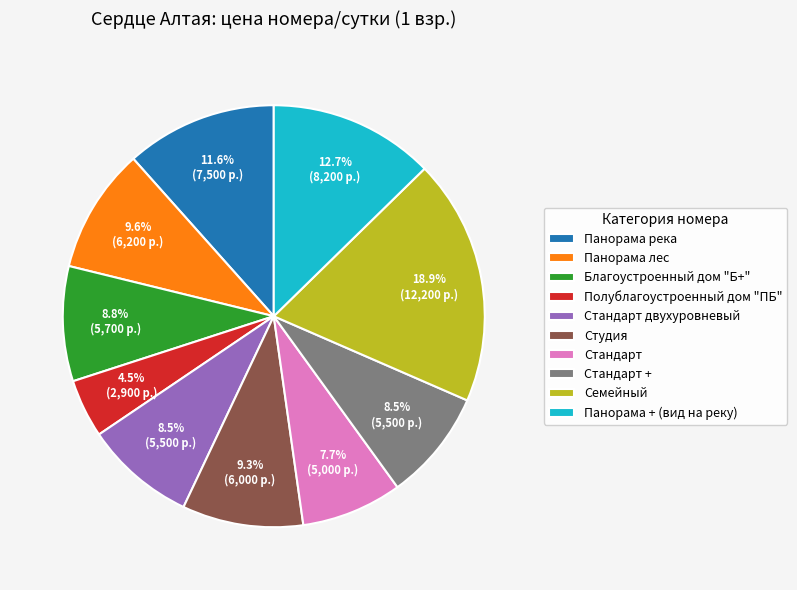

Is there any slice that represents more than half of the pie?

No